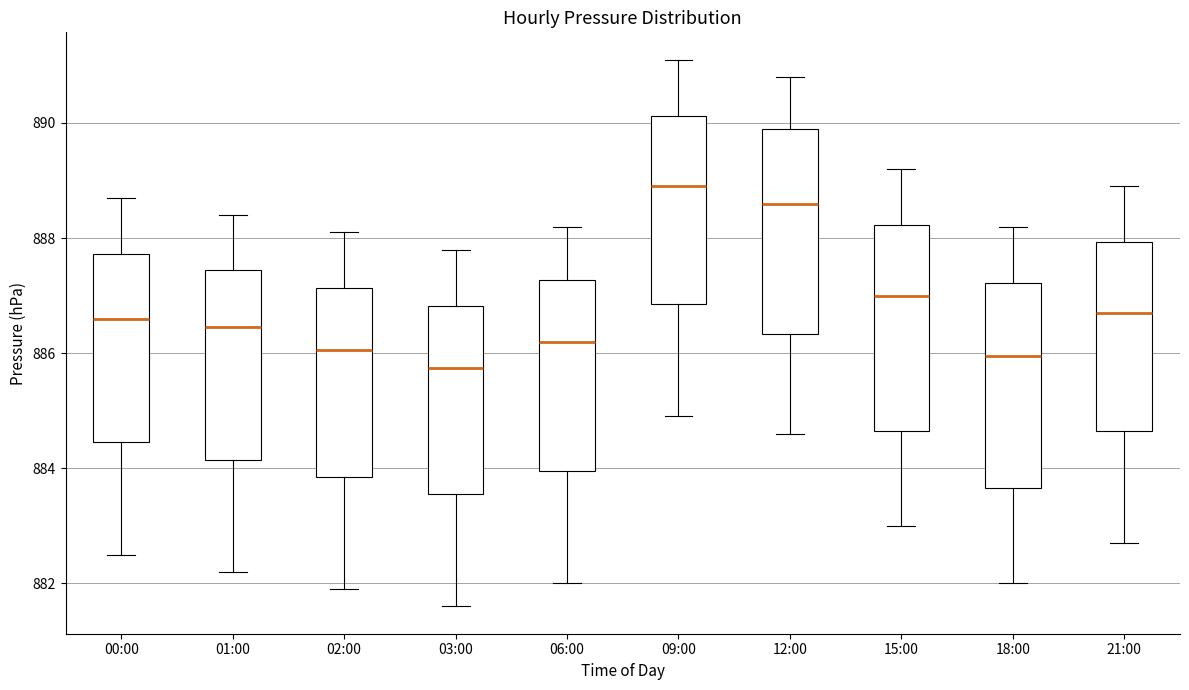

Reading left to right, read every box against the y-axis: the position of its median line, the range the box covers, and the ends of its whiskers. The values are not printed on the chart, so give them approximately, as read against the axis.

00:00: median 886.6, box 884.4 to 887.8, whiskers 882.6 to 888.8
01:00: median 886.4, box 884.2 to 887.4, whiskers 882.2 to 888.4
02:00: median 886.0, box 883.8 to 887.2, whiskers 882.0 to 888.2
03:00: median 885.8, box 883.6 to 886.8, whiskers 881.6 to 887.8
06:00: median 886.2, box 884.0 to 887.2, whiskers 882.0 to 888.2
09:00: median 889.0, box 886.8 to 890.2, whiskers 885.0 to 891.2
12:00: median 888.6, box 886.4 to 890.0, whiskers 884.6 to 890.8
15:00: median 887.0, box 884.6 to 888.2, whiskers 883.0 to 889.2
18:00: median 886.0, box 883.6 to 887.2, whiskers 882.0 to 888.2
21:00: median 886.8, box 884.6 to 888.0, whiskers 882.8 to 889.0